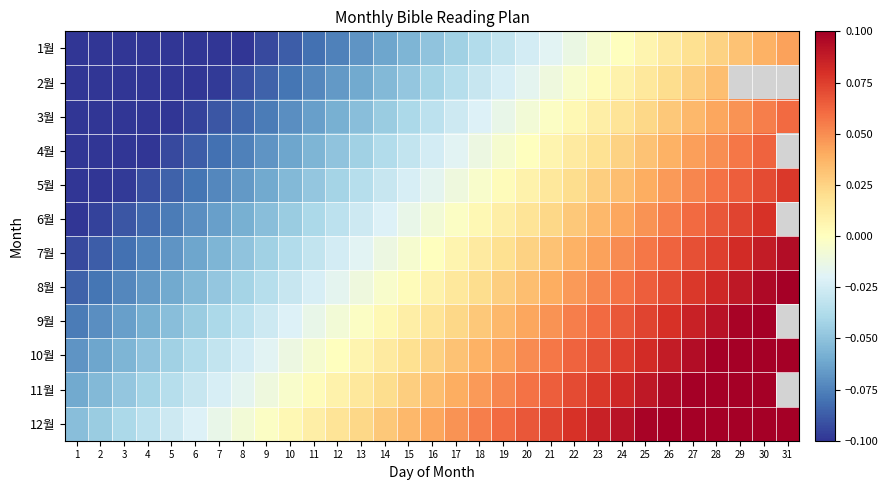

Reading right to left, extract all data points from this chart.

1월: 31=0.0	30=0.0	29=0.0	28=0.0	27=0.0	26=0.0	25=0.0	24=0.0	23=-0.0	22=-0.0	21=-0.0	20=-0.0	19=-0.0	18=-0.0	17=-0.0	16=-0.1	15=-0.1	14=-0.1	13=-0.1	12=-0.1	11=-0.1	10=-0.1	9=-0.1	8=-0.1	7=-0.1	6=-0.1	5=-0.1	4=-0.1	3=-0.1	2=-0.1	1=-0.1
2월: 31=0.1	30=0.0	29=0.0	28=0.0	27=0.0	26=0.0	25=0.0	24=0.0	23=0.0	22=-0.0	21=-0.0	20=-0.0	19=-0.0	18=-0.0	17=-0.0	16=-0.0	15=-0.0	14=-0.1	13=-0.1	12=-0.1	11=-0.1	10=-0.1	9=-0.1	8=-0.1	7=-0.1	6=-0.1	5=-0.1	4=-0.1	3=-0.1	2=-0.1	1=-0.1
3월: 31=0.1	30=0.1	29=0.0	28=0.0	27=0.0	26=0.0	25=0.0	24=0.0	23=0.0	22=0.0	21=-0.0	20=-0.0	19=-0.0	18=-0.0	17=-0.0	16=-0.0	15=-0.0	14=-0.0	13=-0.1	12=-0.1	11=-0.1	10=-0.1	9=-0.1	8=-0.1	7=-0.1	6=-0.1	5=-0.1	4=-0.1	3=-0.1	2=-0.1	1=-0.1
4월: 31=0.1	30=0.1	29=0.1	28=0.0	27=0.0	26=0.0	25=0.0	24=0.0	23=0.0	22=0.0	21=0.0	20=0.0	19=-0.0	18=-0.0	17=-0.0	16=-0.0	15=-0.0	14=-0.0	13=-0.0	12=-0.1	11=-0.1	10=-0.1	9=-0.1	8=-0.1	7=-0.1	6=-0.1	5=-0.1	4=-0.1	3=-0.1	2=-0.1	1=-0.1
5월: 31=0.1	30=0.1	29=0.1	28=0.1	27=0.1	26=0.0	25=0.0	24=0.0	23=0.0	22=0.0	21=0.0	20=0.0	19=0.0	18=-0.0	17=-0.0	16=-0.0	15=-0.0	14=-0.0	13=-0.0	12=-0.0	11=-0.0	10=-0.1	9=-0.1	8=-0.1	7=-0.1	6=-0.1	5=-0.1	4=-0.1	3=-0.1	2=-0.1	1=-0.1
6월: 31=0.1	30=0.1	29=0.1	28=0.1	27=0.1	26=0.1	25=0.0	24=0.0	23=0.0	22=0.0	21=0.0	20=0.0	19=0.0	18=0.0	17=-0.0	16=-0.0	15=-0.0	14=-0.0	13=-0.0	12=-0.0	11=-0.0	10=-0.0	9=-0.1	8=-0.1	7=-0.1	6=-0.1	5=-0.1	4=-0.1	3=-0.1	2=-0.1	1=-0.1
7월: 31=0.1	30=0.1	29=0.1	28=0.1	27=0.1	26=0.1	25=0.1	24=0.1	23=0.0	22=0.0	21=0.0	20=0.0	19=0.0	18=0.0	17=0.0	16=0.0	15=-0.0	14=-0.0	13=-0.0	12=-0.0	11=-0.0	10=-0.0	9=-0.0	8=-0.1	7=-0.1	6=-0.1	5=-0.1	4=-0.1	3=-0.1	2=-0.1	1=-0.1
8월: 31=0.1	30=0.1	29=0.1	28=0.1	27=0.1	26=0.1	25=0.1	24=0.1	23=0.1	22=0.0	21=0.0	20=0.0	19=0.0	18=0.0	17=0.0	16=0.0	15=0.0	14=-0.0	13=-0.0	12=-0.0	11=-0.0	10=-0.0	9=-0.0	8=-0.0	7=-0.0	6=-0.1	5=-0.1	4=-0.1	3=-0.1	2=-0.1	1=-0.1
9월: 31=0.1	30=0.1	29=0.1	28=0.1	27=0.1	26=0.1	25=0.1	24=0.1	23=0.1	22=0.1	21=0.0	20=0.0	19=0.0	18=0.0	17=0.0	16=0.0	15=0.0	14=0.0	13=-0.0	12=-0.0	11=-0.0	10=-0.0	9=-0.0	8=-0.0	7=-0.0	6=-0.0	5=-0.1	4=-0.1	3=-0.1	2=-0.1	1=-0.1
10월: 31=0.1	30=0.1	29=0.1	28=0.1	27=0.1	26=0.1	25=0.1	24=0.1	23=0.1	22=0.1	21=0.1	20=0.1	19=0.0	18=0.0	17=0.0	16=0.0	15=0.0	14=0.0	13=0.0	12=0.0	11=-0.0	10=-0.0	9=-0.0	8=-0.0	7=-0.0	6=-0.0	5=-0.0	4=-0.0	3=-0.1	2=-0.1	1=-0.1
11월: 31=0.1	30=0.1	29=0.1	28=0.1	27=0.1	26=0.1	25=0.1	24=0.1	23=0.1	22=0.1	21=0.1	20=0.1	19=0.1	18=0.0	17=0.0	16=0.0	15=0.0	14=0.0	13=0.0	12=0.0	11=0.0	10=-0.0	9=-0.0	8=-0.0	7=-0.0	6=-0.0	5=-0.0	4=-0.0	3=-0.0	2=-0.1	1=-0.1
12월: 31=0.1	30=0.1	29=0.1	28=0.1	27=0.1	26=0.1	25=0.1	24=0.1	23=0.1	22=0.1	21=0.1	20=0.1	19=0.1	18=0.1	17=0.0	16=0.0	15=0.0	14=0.0	13=0.0	12=0.0	11=0.0	10=0.0	9=-0.0	8=-0.0	7=-0.0	6=-0.0	5=-0.0	4=-0.0	3=-0.0	2=-0.0	1=-0.1